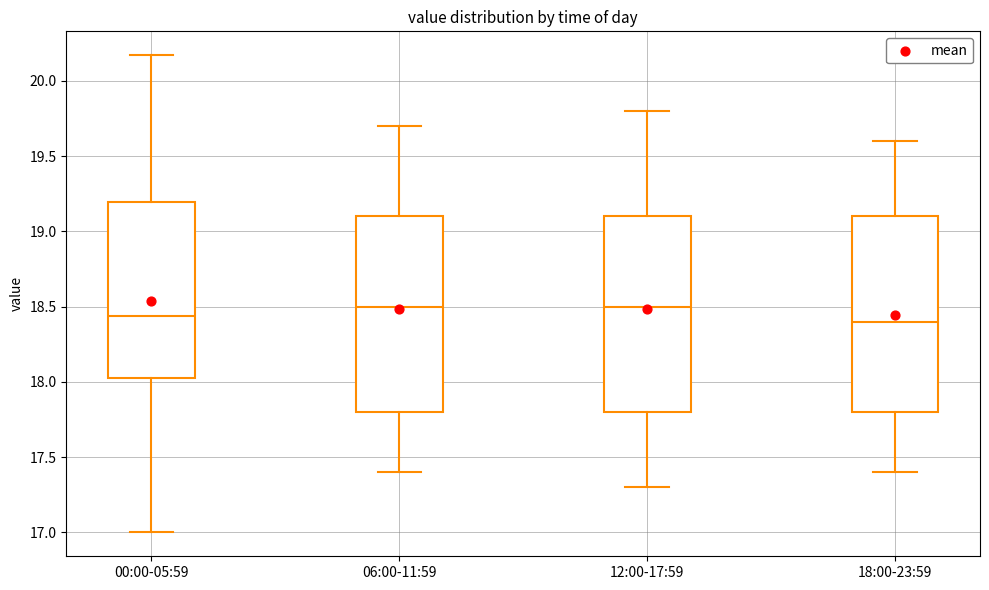

Reading left to right, read every box against the y-axis: the position of its median line, the range the box covers, and the ends of its whiskers. The values are not printed on the chart, so give them approximately, as read against the axis.

00:00-05:59: median 18.45, box 18.05 to 19.20, whiskers 17.00 to 20.15
06:00-11:59: median 18.50, box 17.80 to 19.10, whiskers 17.40 to 19.70
12:00-17:59: median 18.50, box 17.80 to 19.10, whiskers 17.30 to 19.80
18:00-23:59: median 18.40, box 17.80 to 19.10, whiskers 17.40 to 19.60